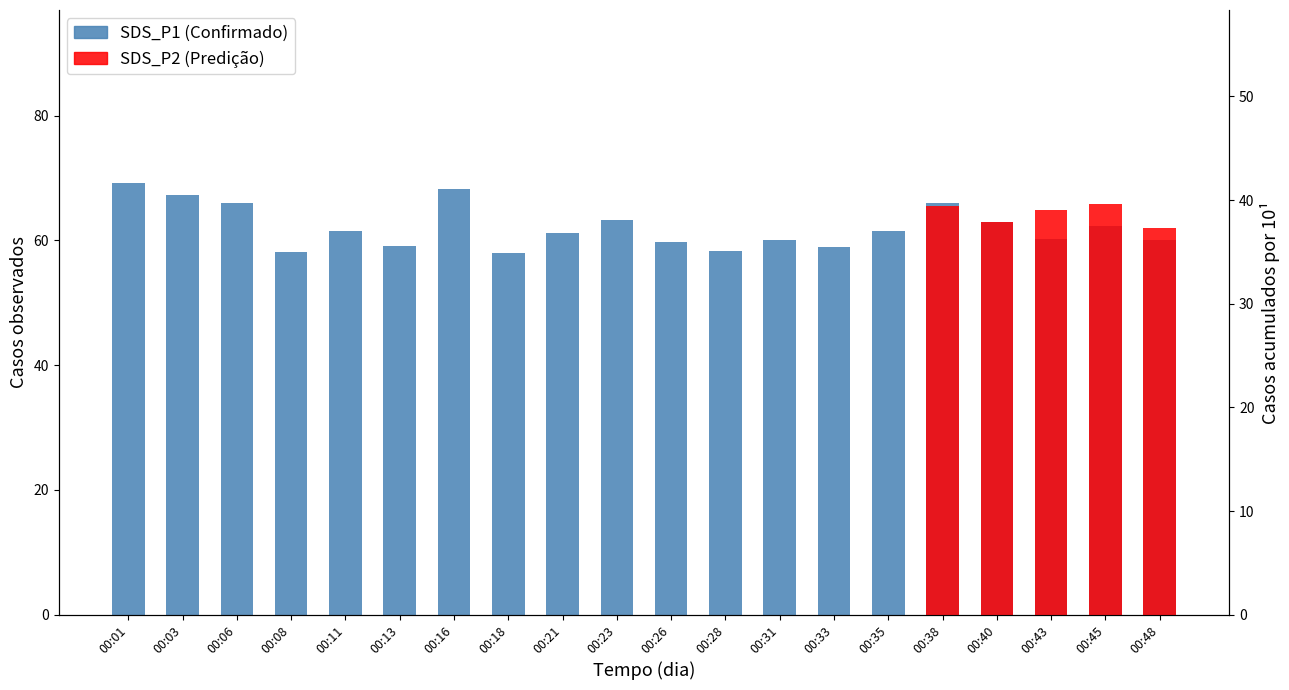

Read the value at 00:43.

60.2